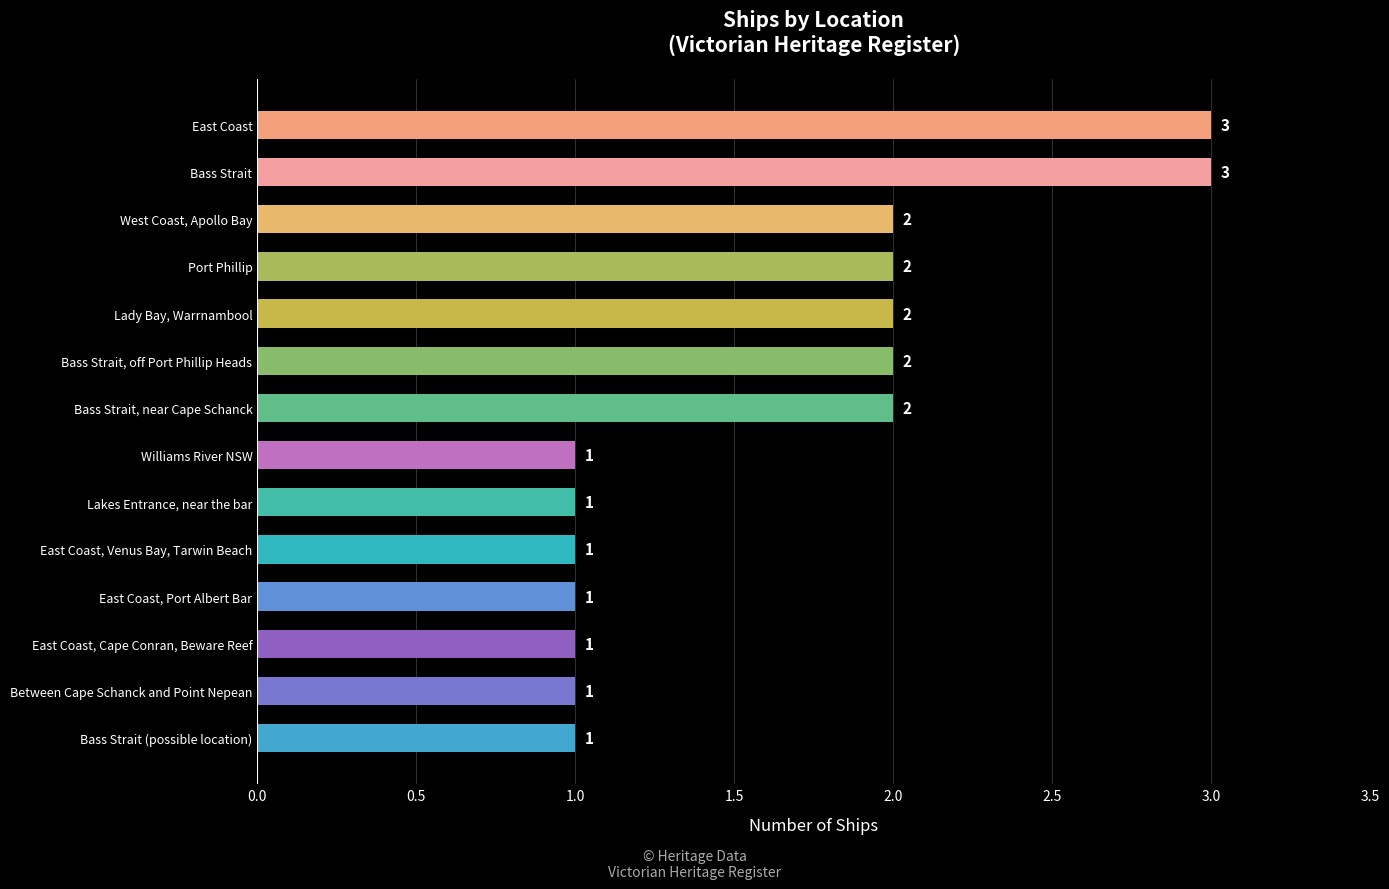

Is it true that the value at West Coast, Apollo Bay is 1?

False